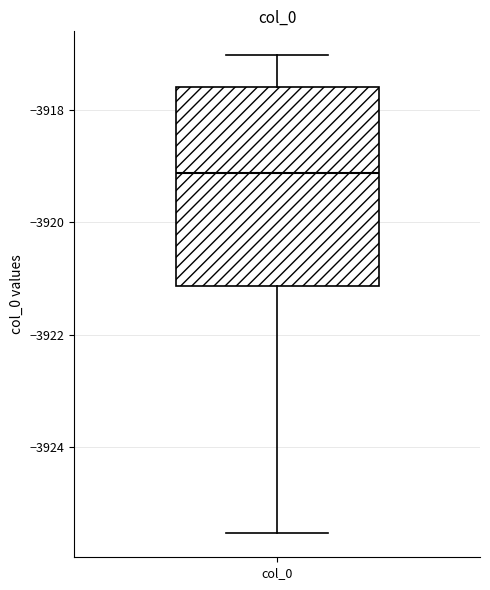

Read this box plot against the y-axis: the position of the median line, the range covered by the box, and the ends of both whiskers. The values are not printed on the chart, so give them approximately, as read against the axis.

median -3919.2, box -3921.2 to -3917.6, whiskers -3925.6 to -3917.0